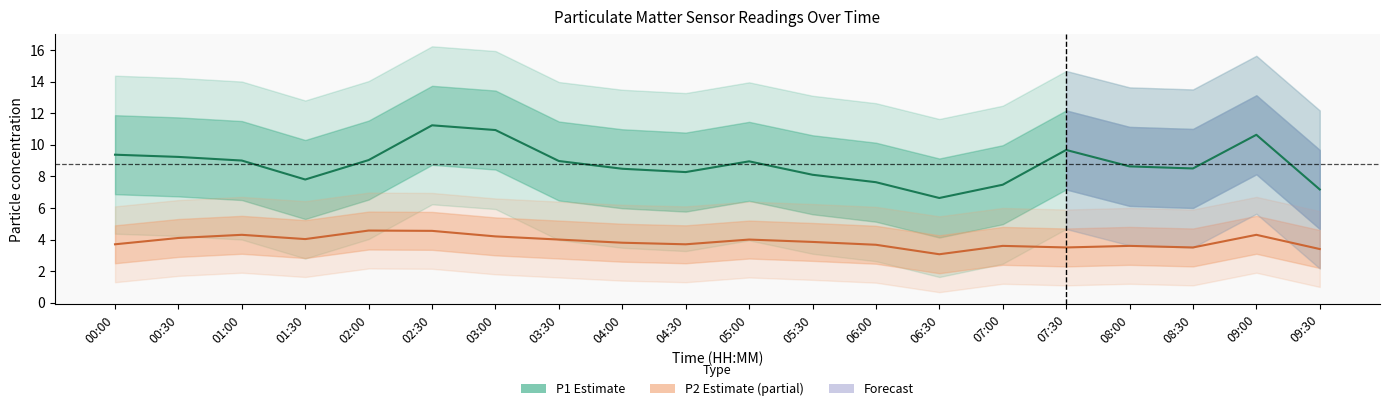

At which category does P2 (Partial Estimate) reach its first local valley?

01:30